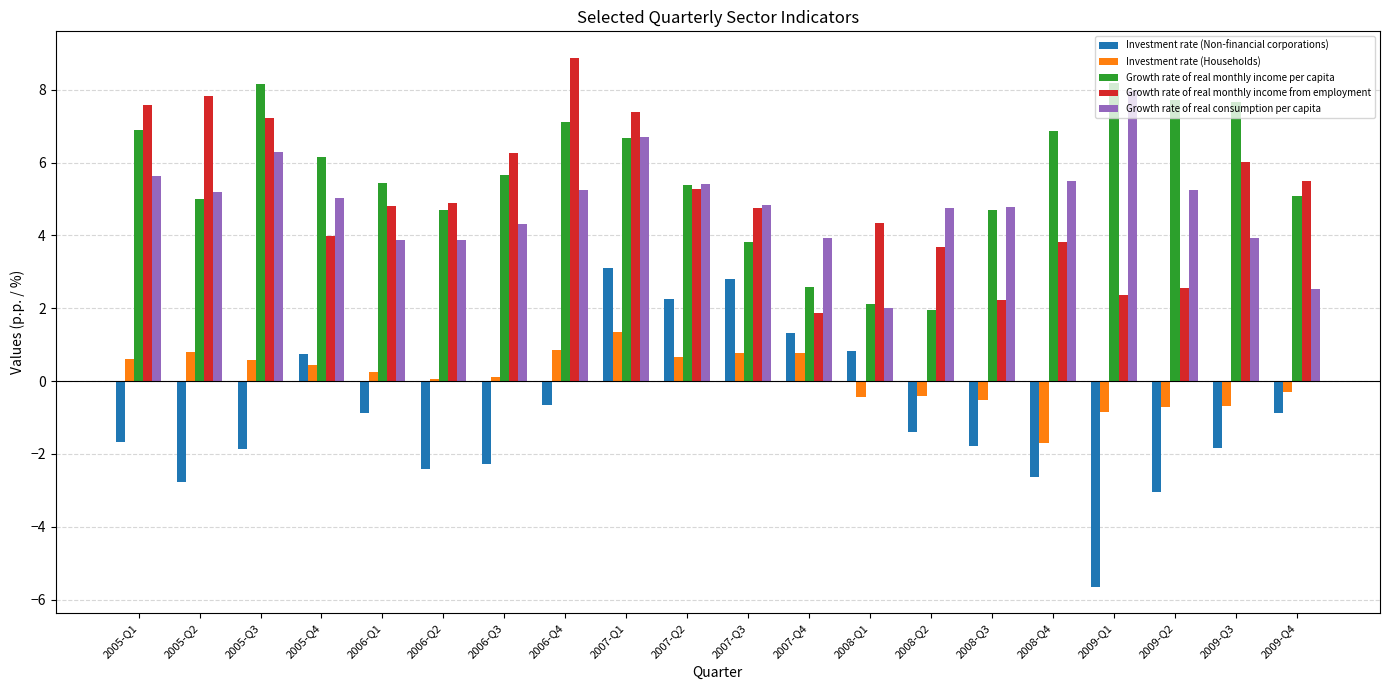

Is the value of Growth rate of real monthly income from employment at 2008-Q1 greater than the value of Investment rate (Households) at 2009-Q3?

Yes